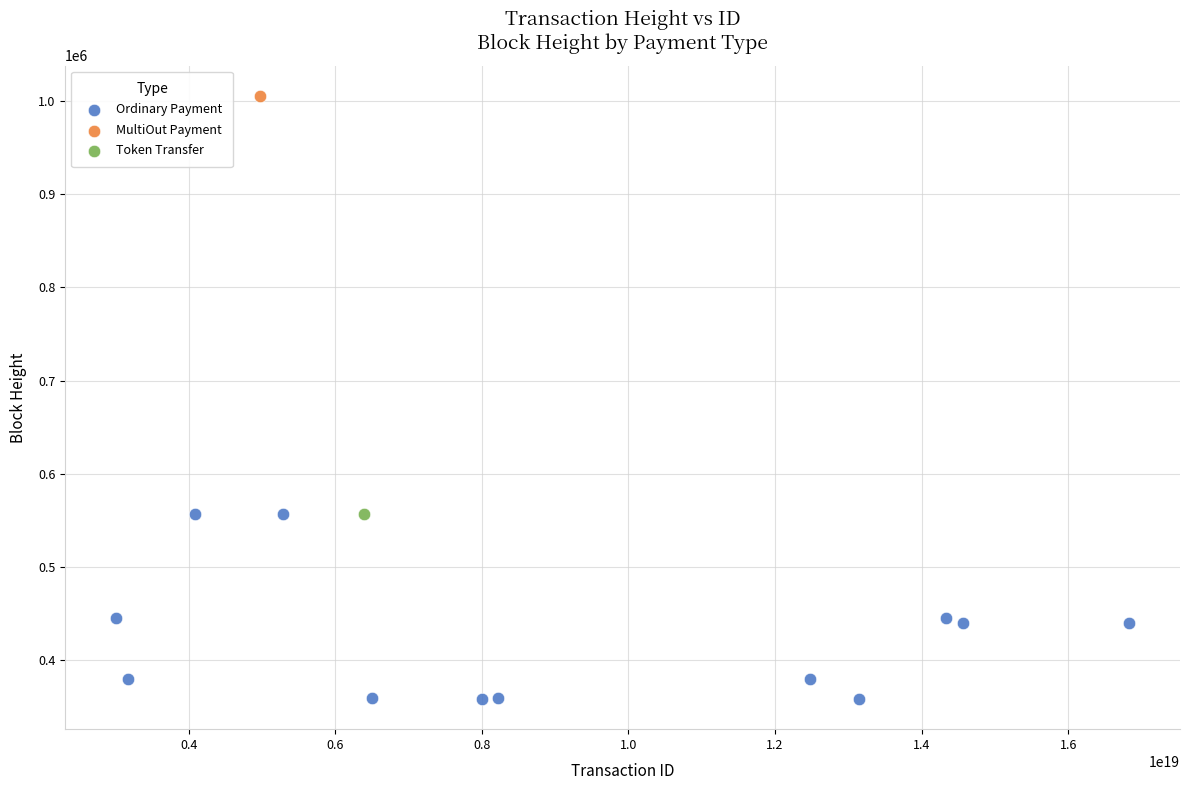

What are all the series names shown in the legend?

Ordinary Payment, MultiOut Payment, Token Transfer